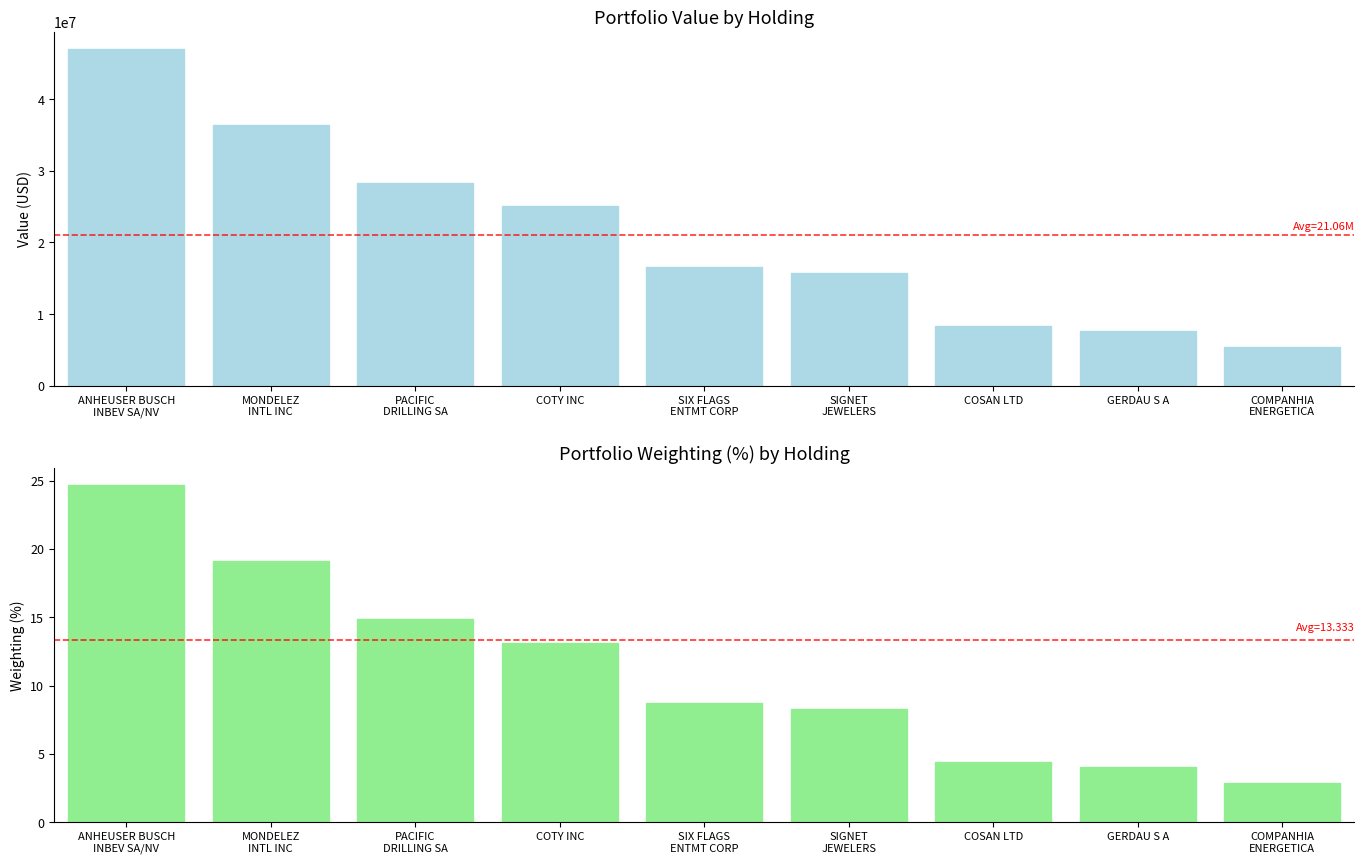

Which label corresponds to the smallest value in the chart?

COMPANHIA
ENERGETICA